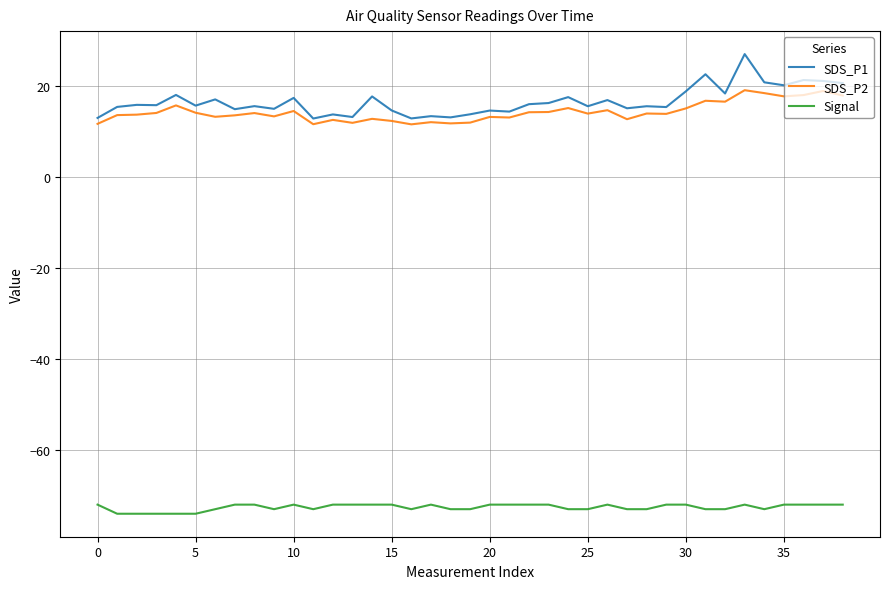

Which series has the largest range (max minus min)?

SDS_P1